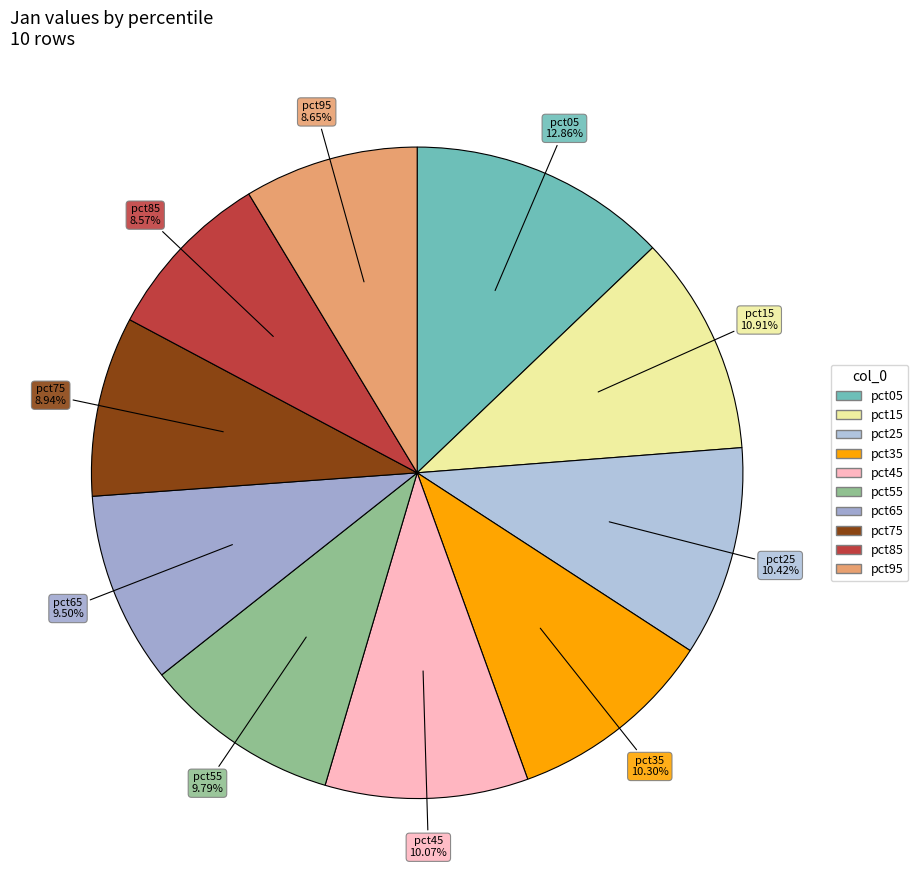

Combined, what portion of the pie is pct55 and pct75?

18.7%